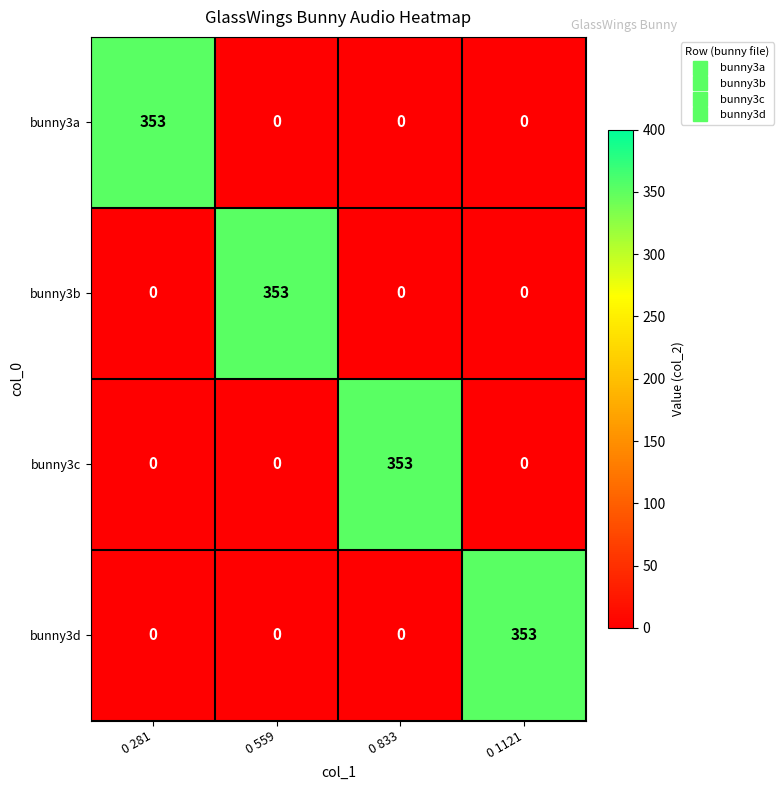

The value of bunny3d at 0 559 is 109. True or false?

False